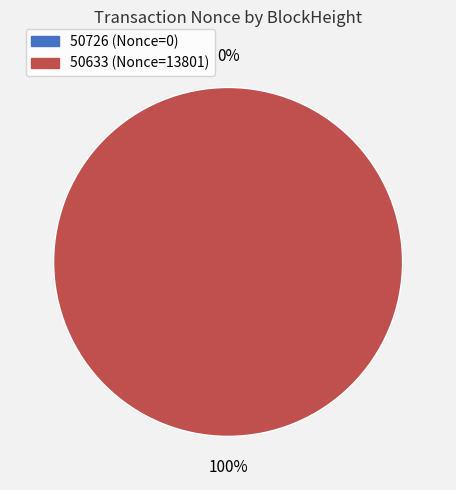

What is the change in value from 50726 to 50633?

+13801